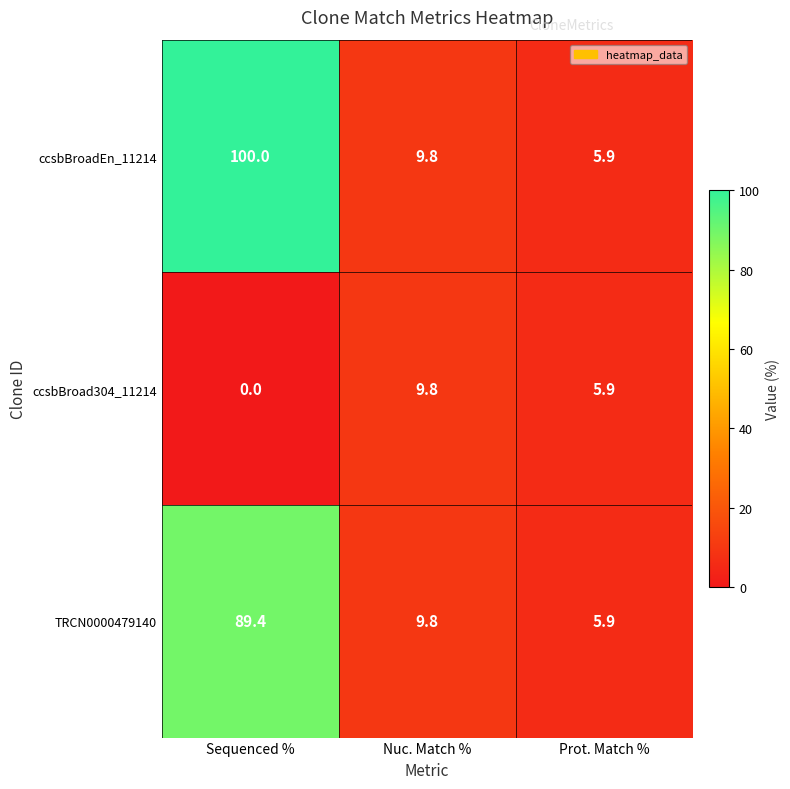

The TRCN0000479140 series shows 9.8 at Nuc. Match %. True or false?

True